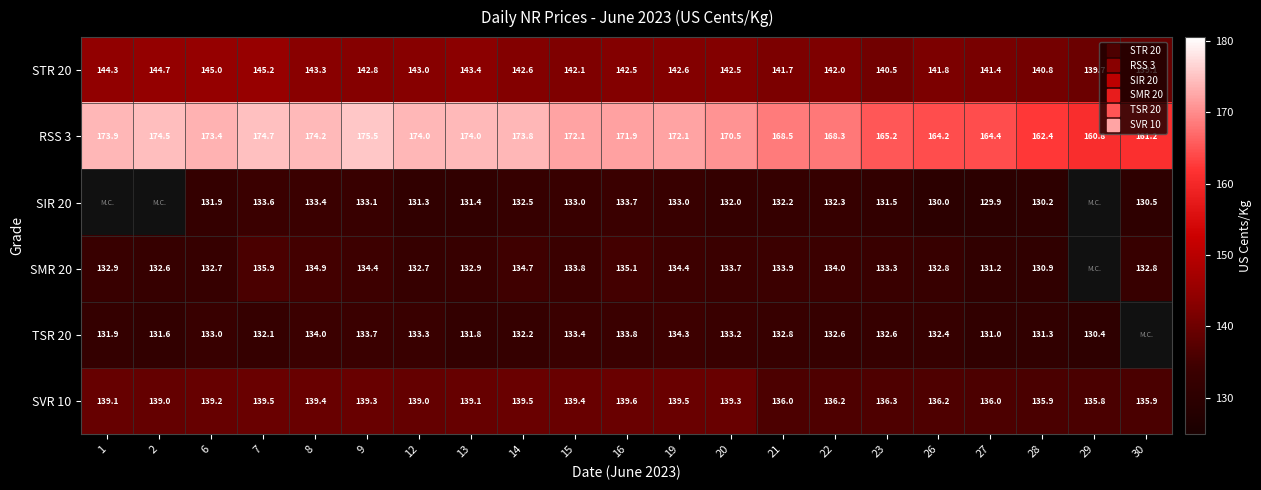

Rank the series at 23 from lowest to highest value.

SIR 20, TSR 20, SMR 20, SVR 10, STR 20, RSS 3